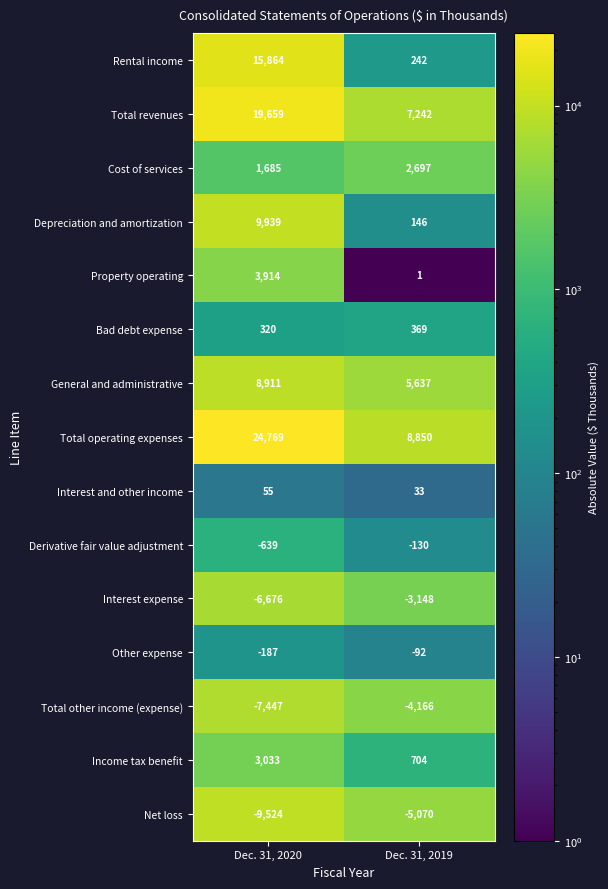

At which category is the sum across all series the highest?

Dec. 31, 2020